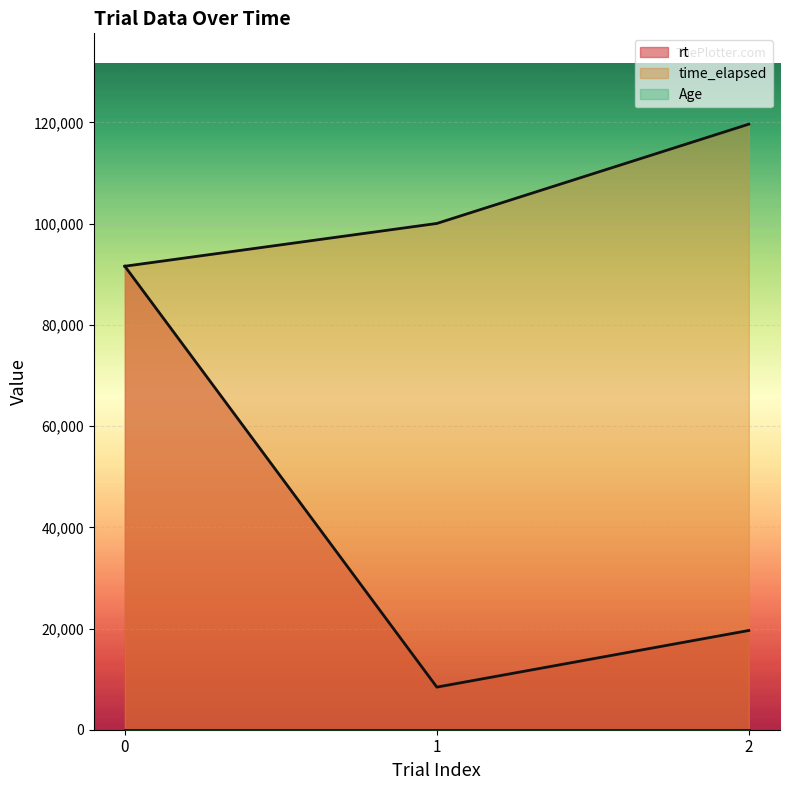

At which label is time_elapsed closest to 105630?

1